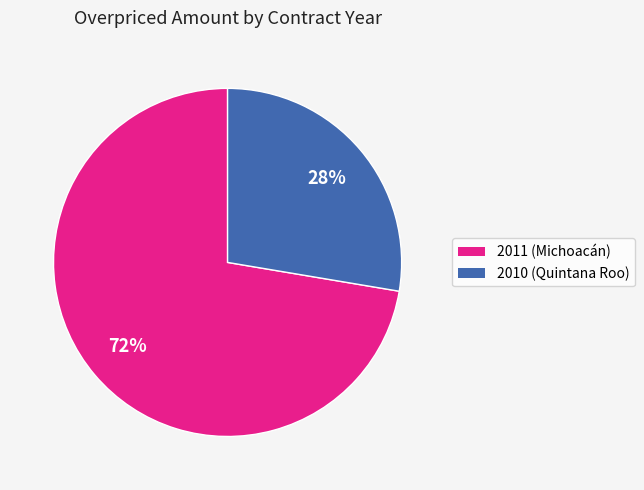

To the nearest percent, what percentage of the pie is 2011?

72%